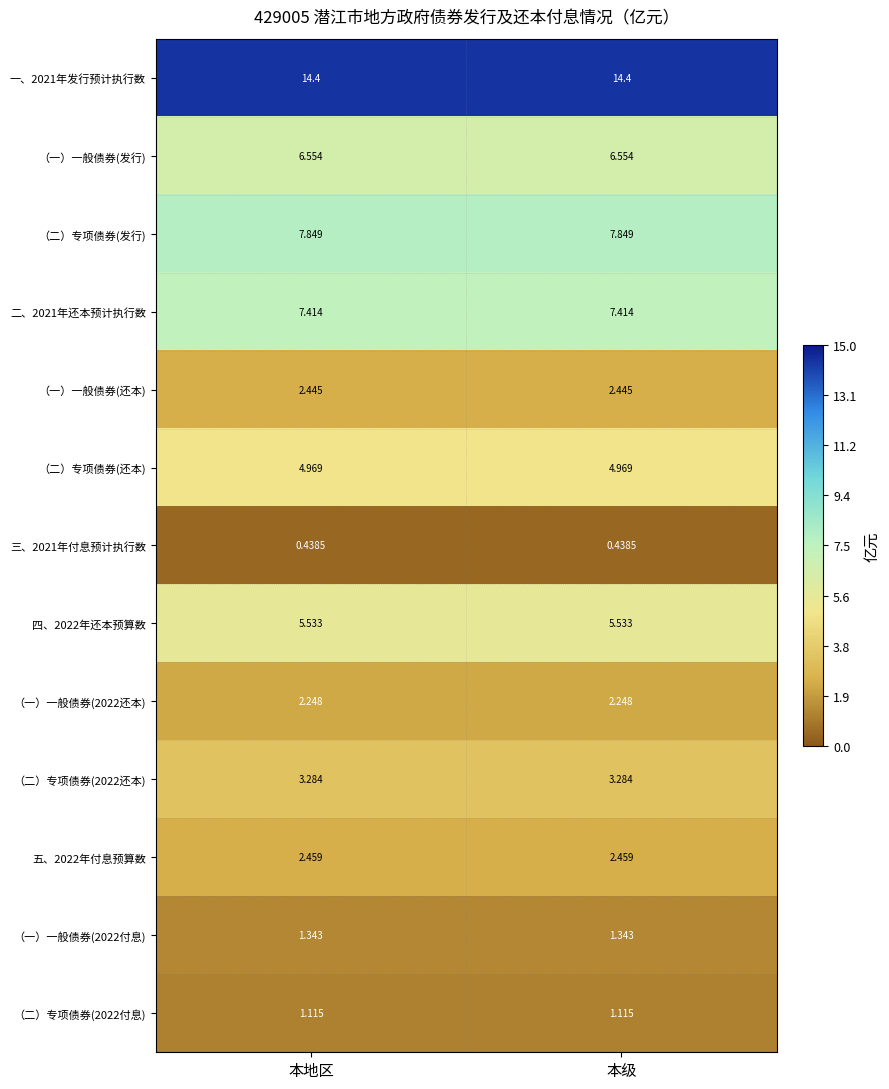

At how many categories does at least one series exceed 1?

2